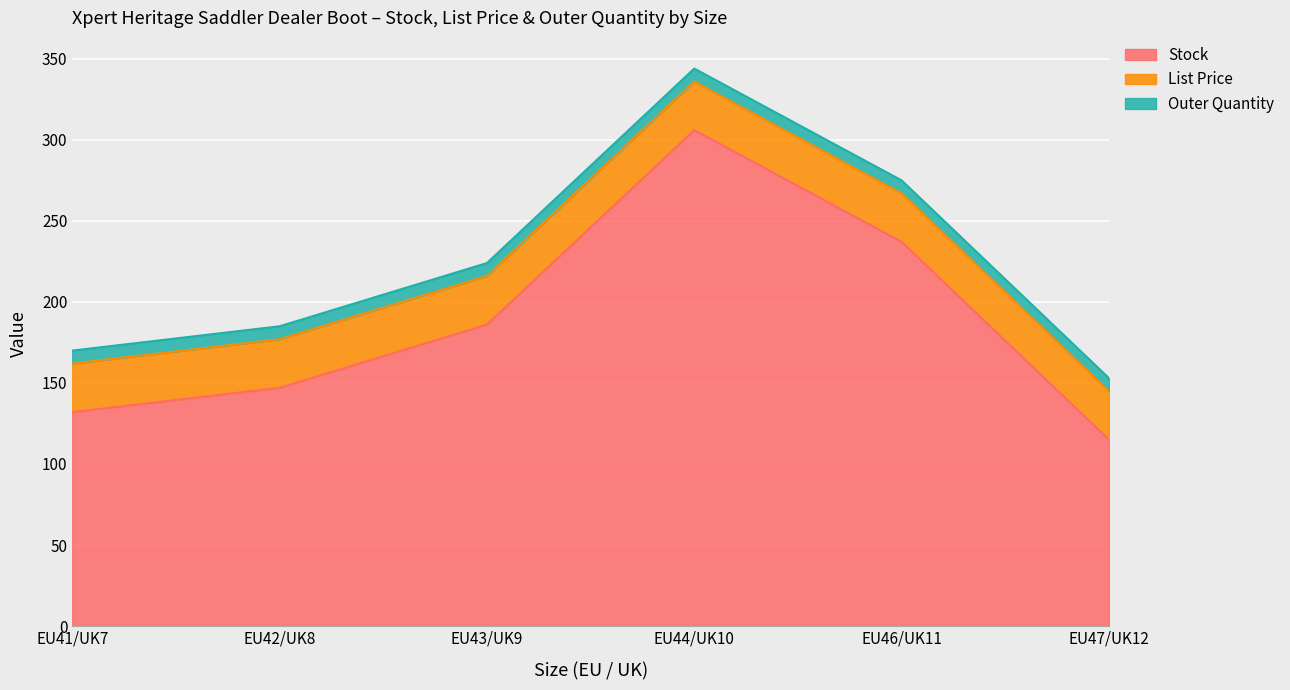

Which series has the largest total across all categories?

Stock